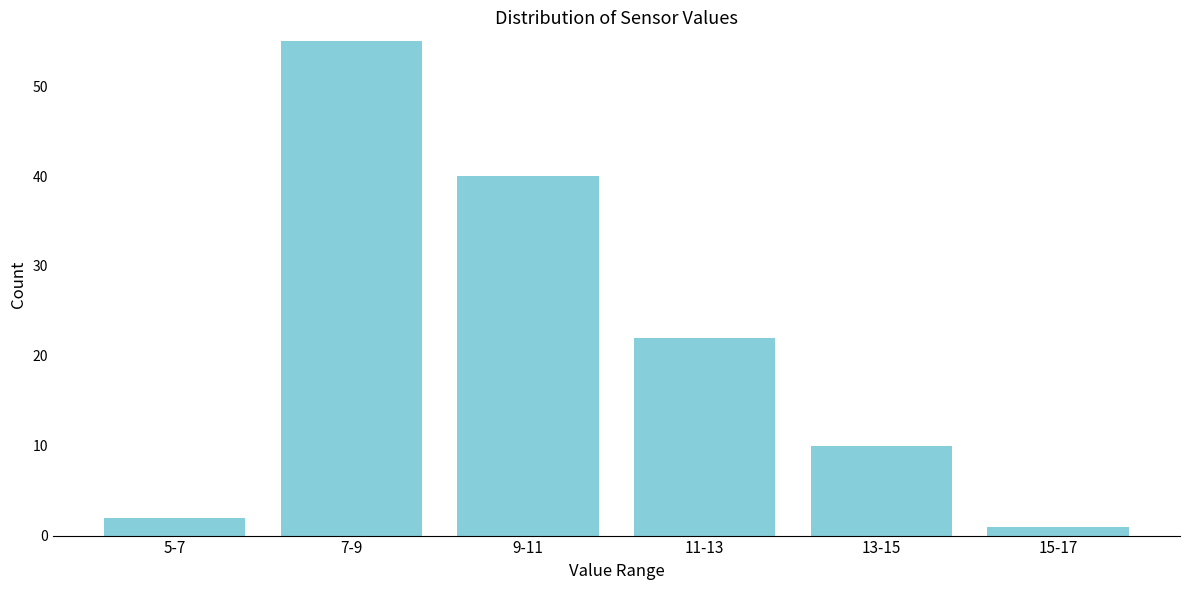

Reading left to right, list all the values displayed in this chart.

5-7=2	7-9=55	9-11=40	11-13=22	13-15=10	15-17=1